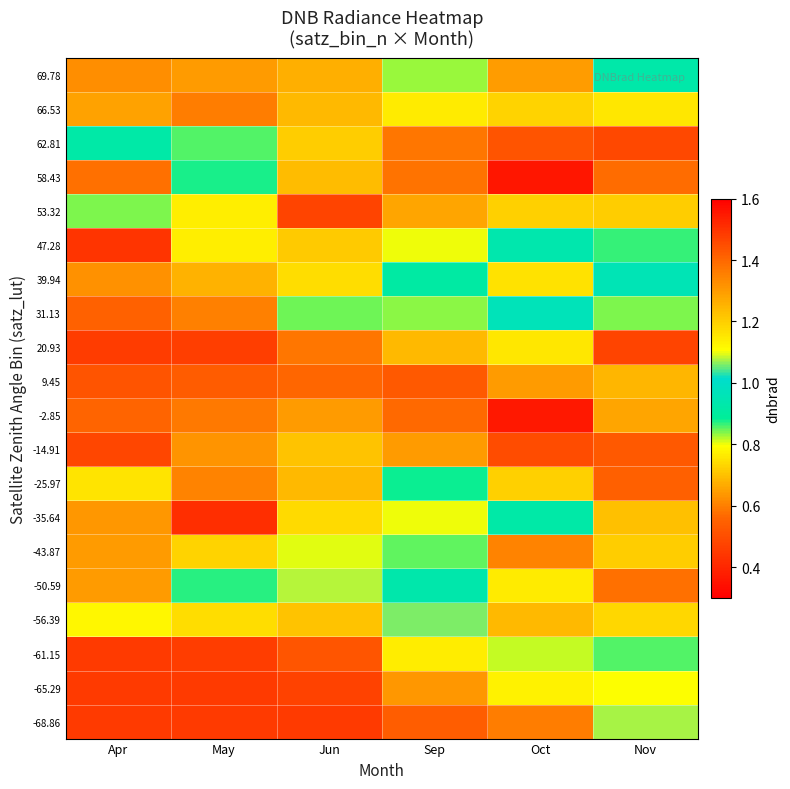

Rank the series by their maximum value, from lowest to highest.

-2.85, -14.91, 20.93, 66.53, 53.32, -43.87, -25.97, -35.64, 62.81, 47.28, 31.13, -50.59, 39.94, -56.39, 9.45, 69.78, 58.43, -68.86, -65.29, -61.15